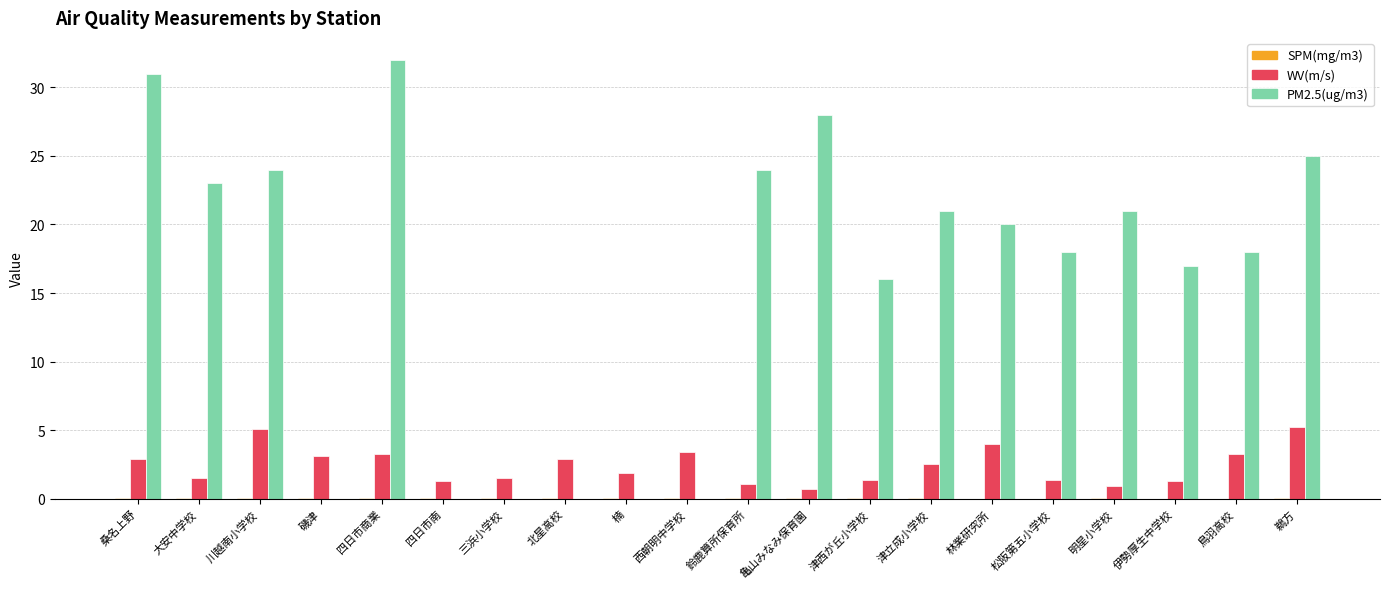

Which series has the largest total across all categories?

PM2.5(ug/m3)